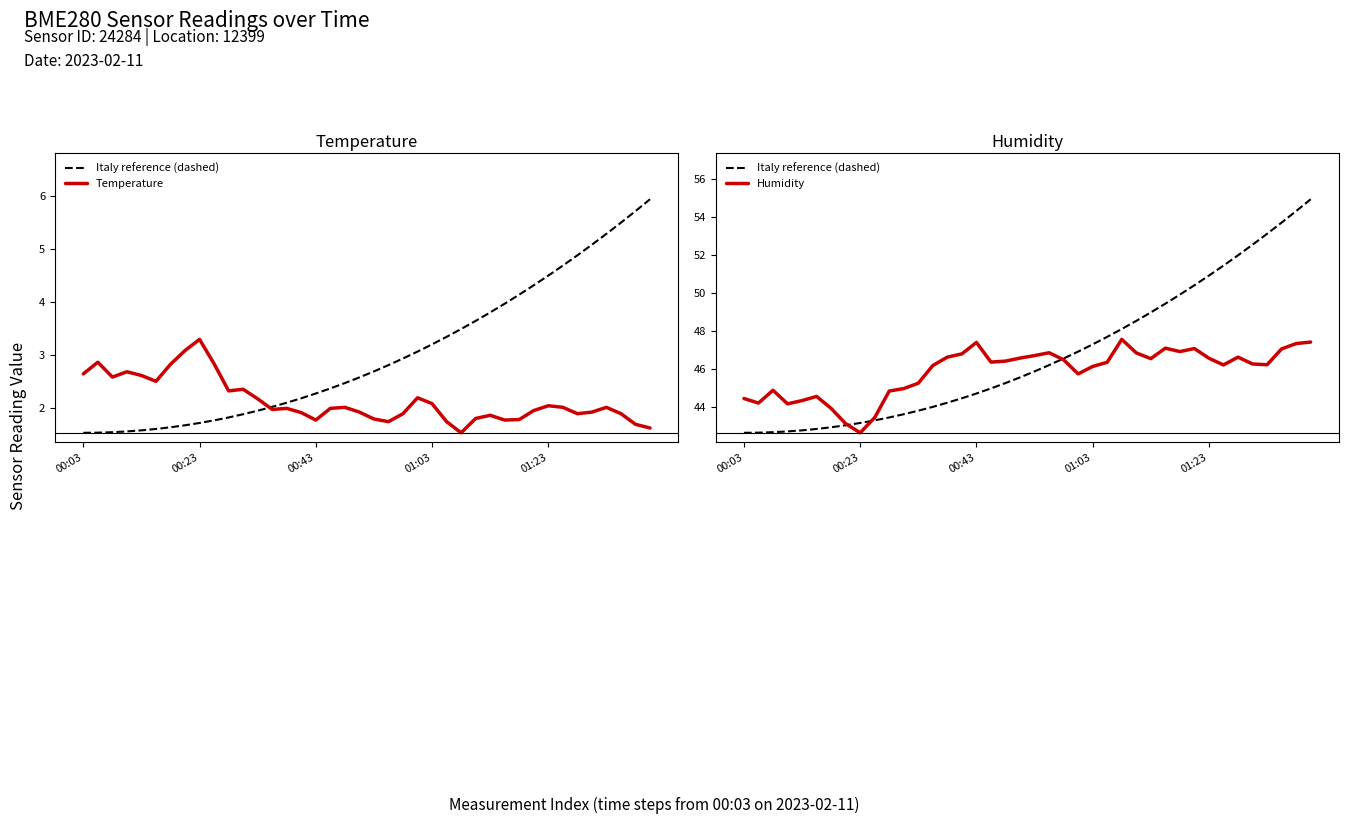

What is the label of the 1st point from the right?

39